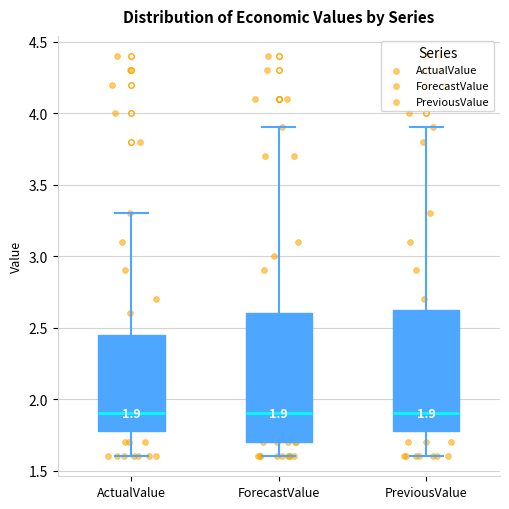

Comparing the boxes themselves (not the whiskers), which one is the tallest?

ForecastValue